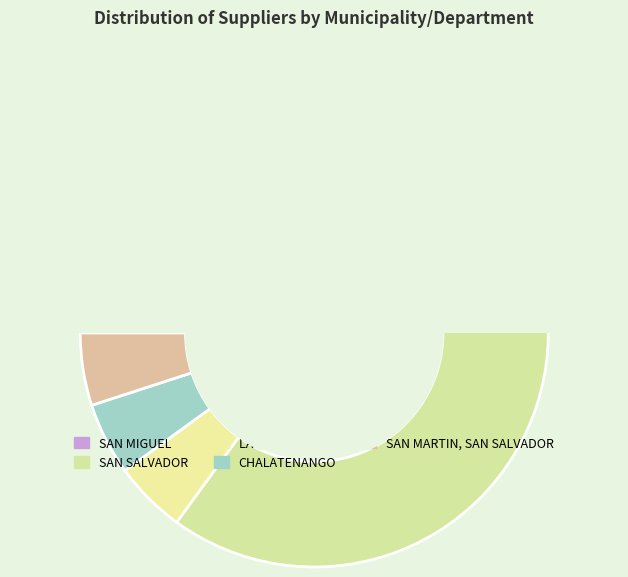

What percentage is the LA LIBERTAD slice, to the nearest percent?

5%